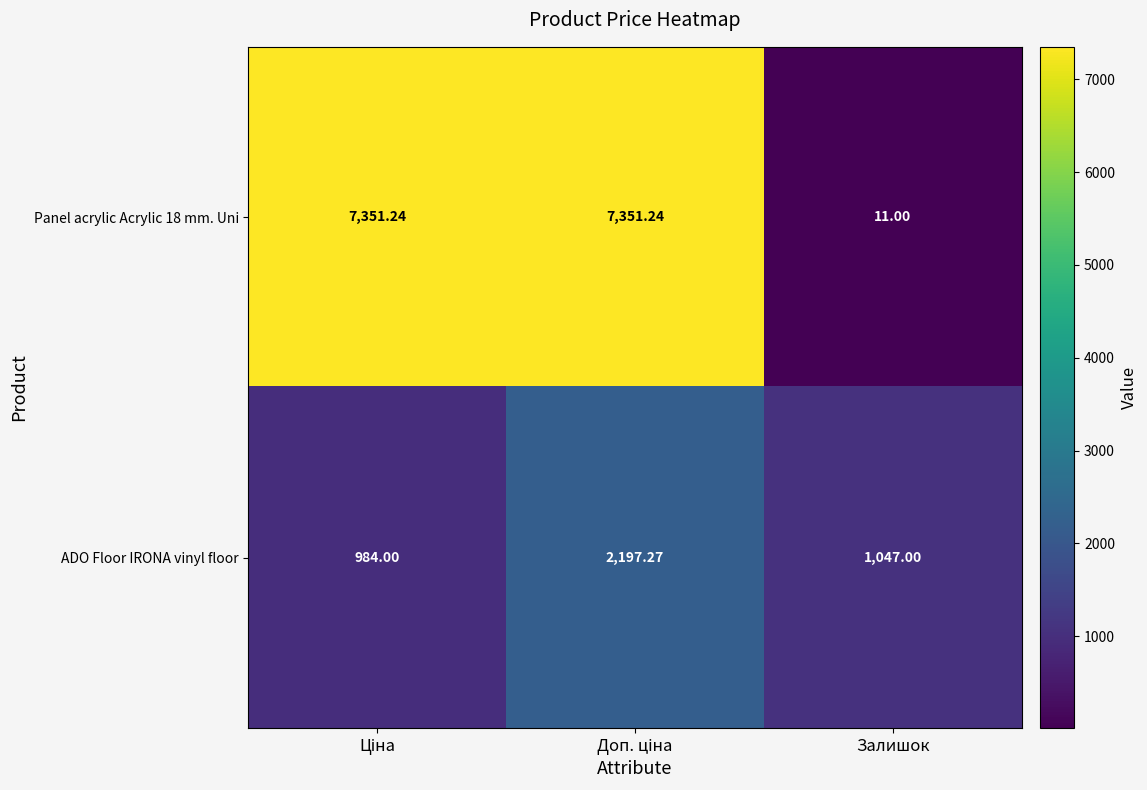

At which label is ADO Floor IRONA vinyl floor closest to 1590?

Залишок